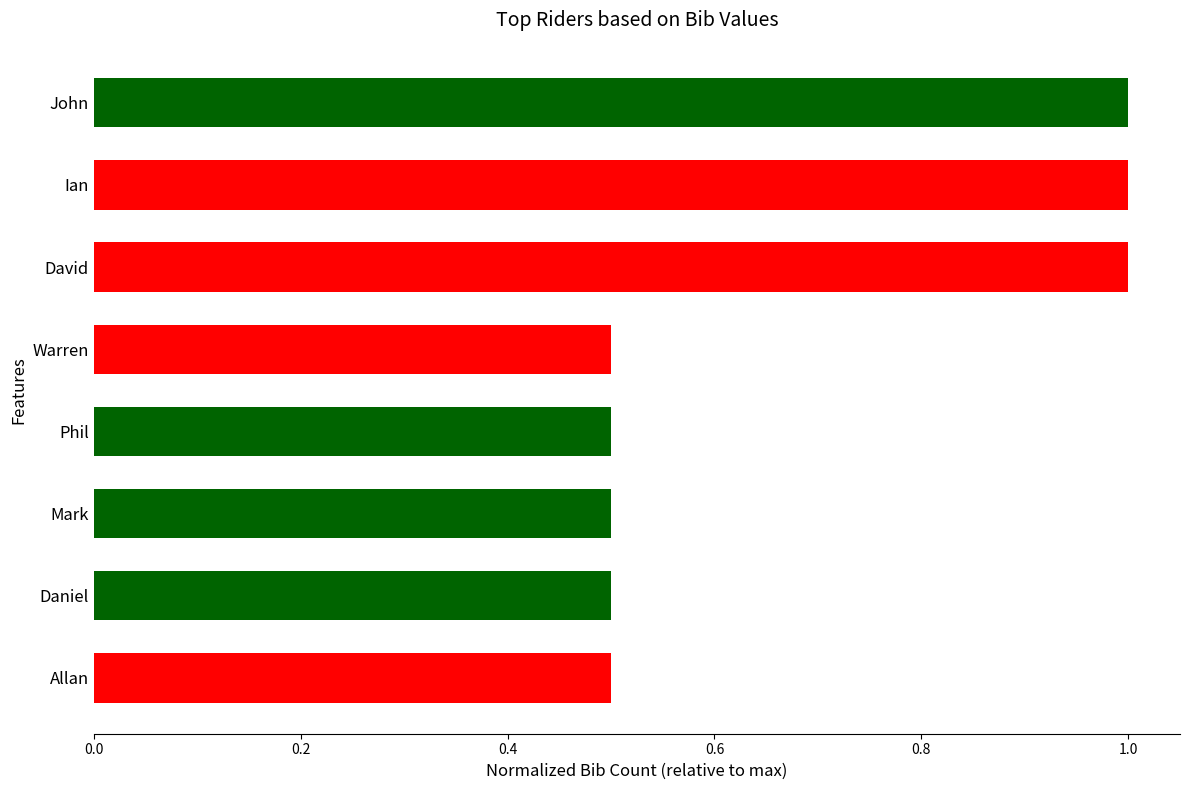

How many series are shown in this chart?

1